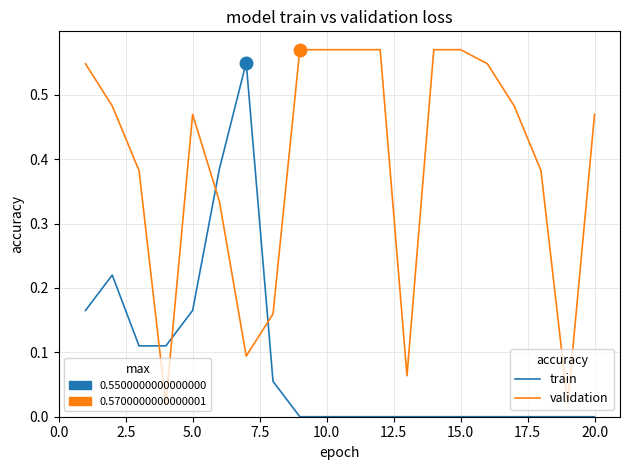

Is it true that train equals 0.1 at 17.5?

False